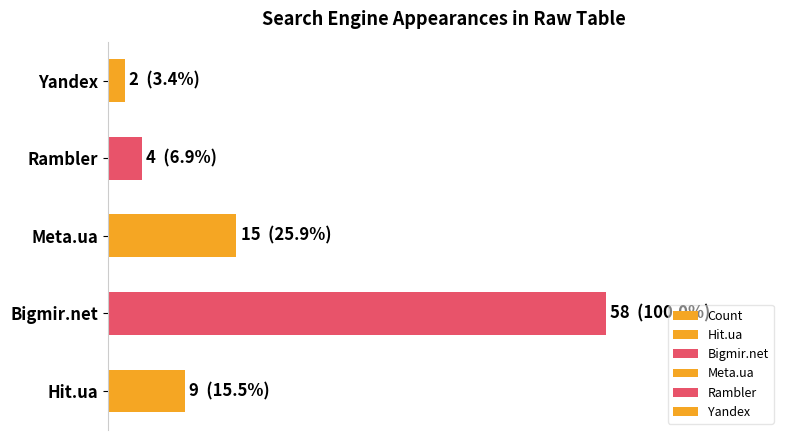

Reading left to right, extract all data points from this chart.

9	58	15	4	2